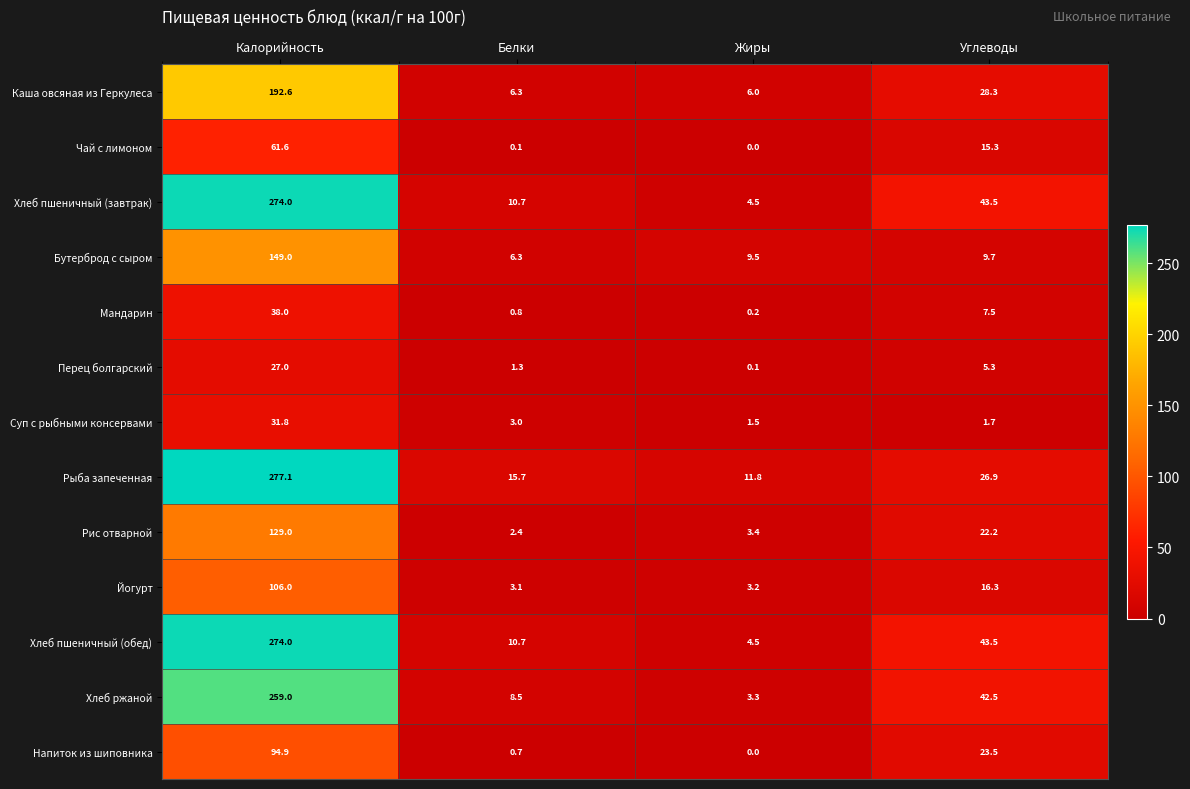

The value of Напиток из шиповника at Жиры is 35.3. True or false?

False